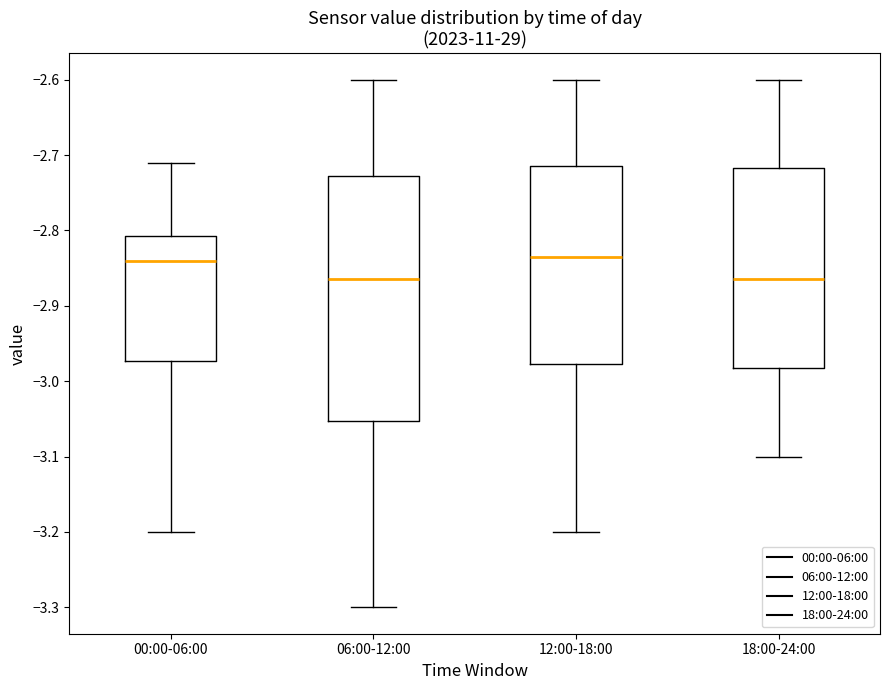

Reading left to right, transcribe this box plot: for each box, give where its median line is, the range the box spans, and where its two whiskers end, as read against the y-axis. The values are not printed on the chart, so give them approximately, as read against the axis.

00:00-06:00: median -2.84, box -2.97 to -2.81, whiskers -3.20 to -2.71
06:00-12:00: median -2.86, box -3.05 to -2.73, whiskers -3.30 to -2.60
12:00-18:00: median -2.83, box -2.98 to -2.71, whiskers -3.20 to -2.60
18:00-24:00: median -2.86, box -2.98 to -2.72, whiskers -3.10 to -2.60